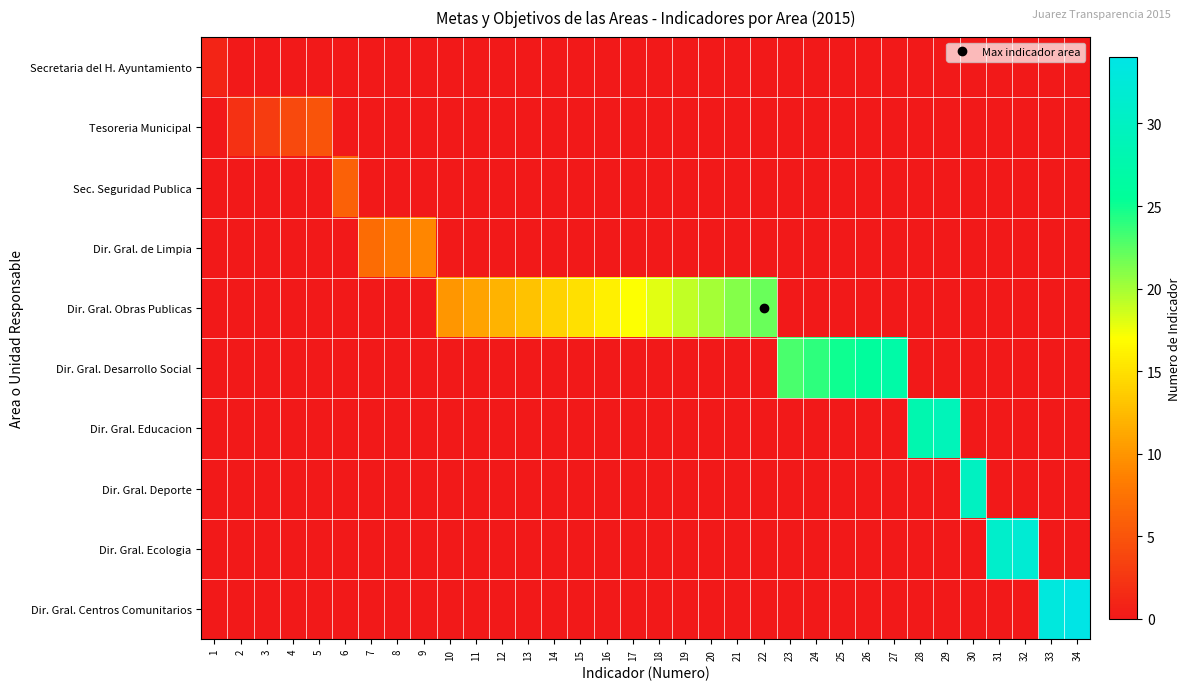

At which category is the sum across all series the highest?

34